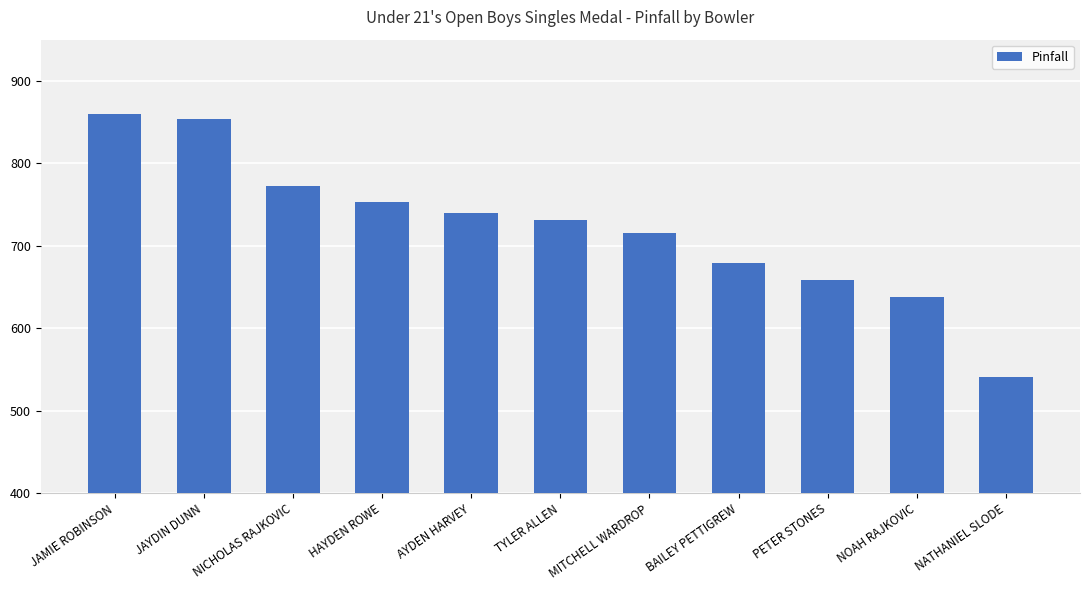

True or false: the data shows 212 at JAYDIN DUNN.

False